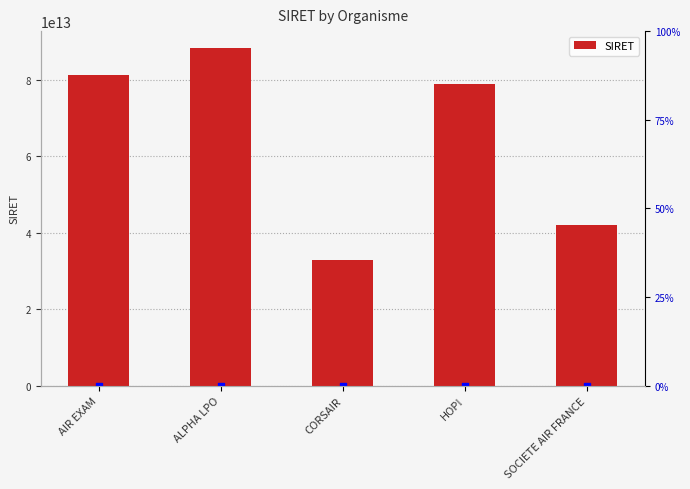

Which series has the widest spread of Y values?

SIRET